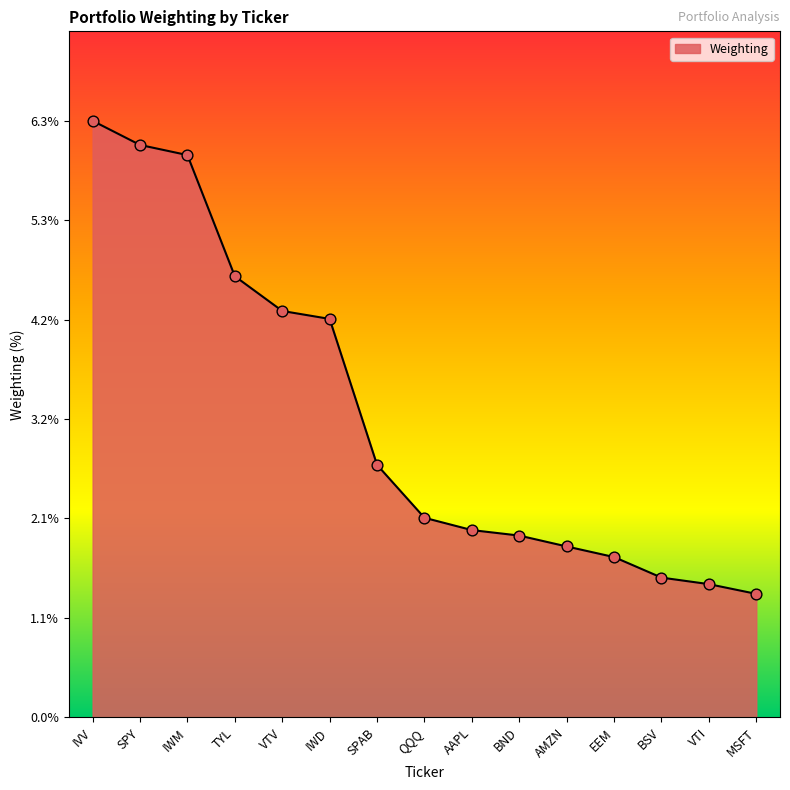

What is the change in value from EEM to MSFT?

-0.4